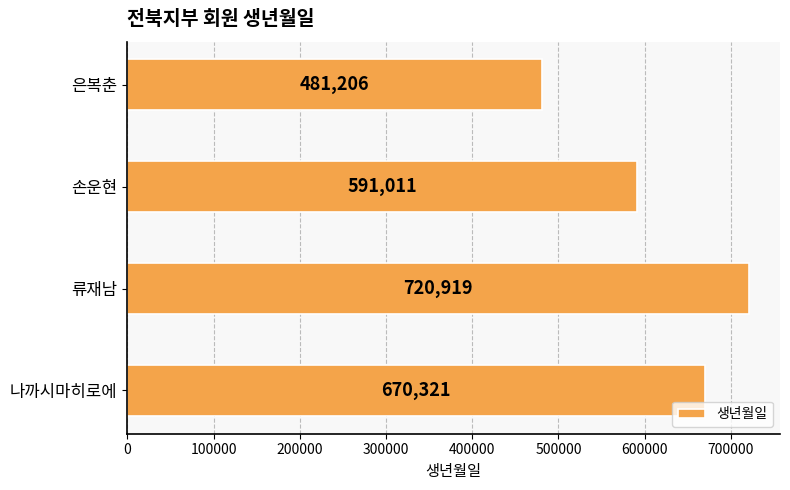

List the labels in order of value, largest first.

류재남, 나까시마히로에, 손운현, 은복춘